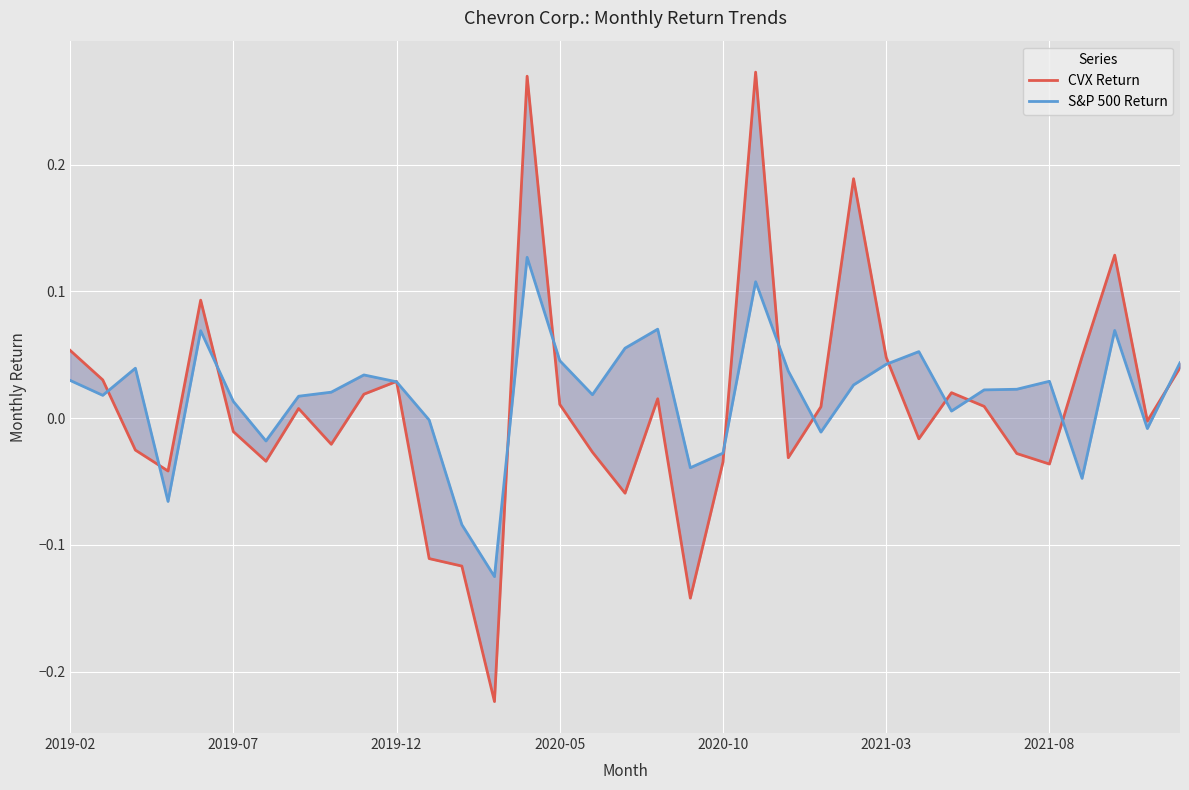

Is this an area chart (filled region under the line)?

No